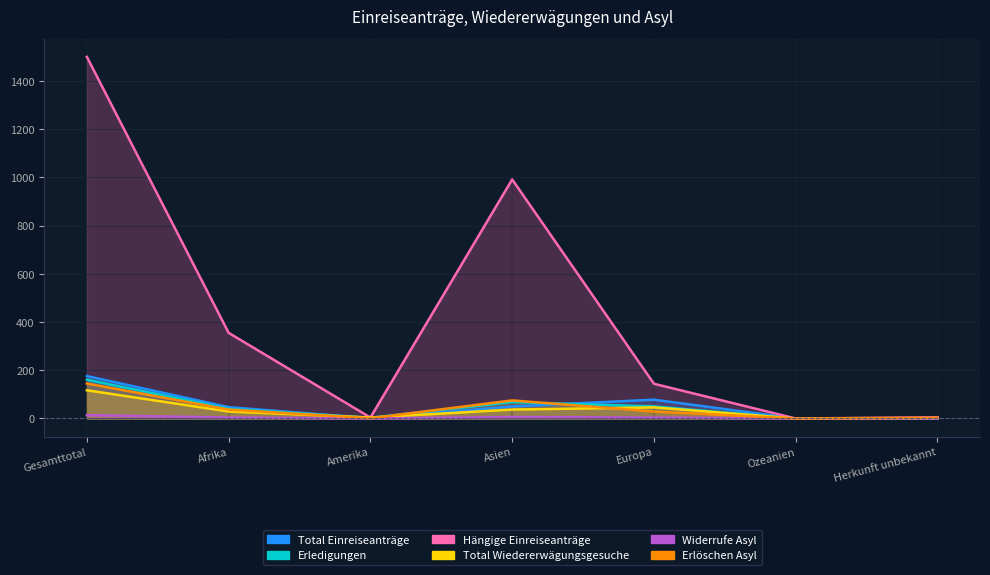

True or false: Total Wiedererwägungsgesuche has a value of -70 at Ozeanien.

False